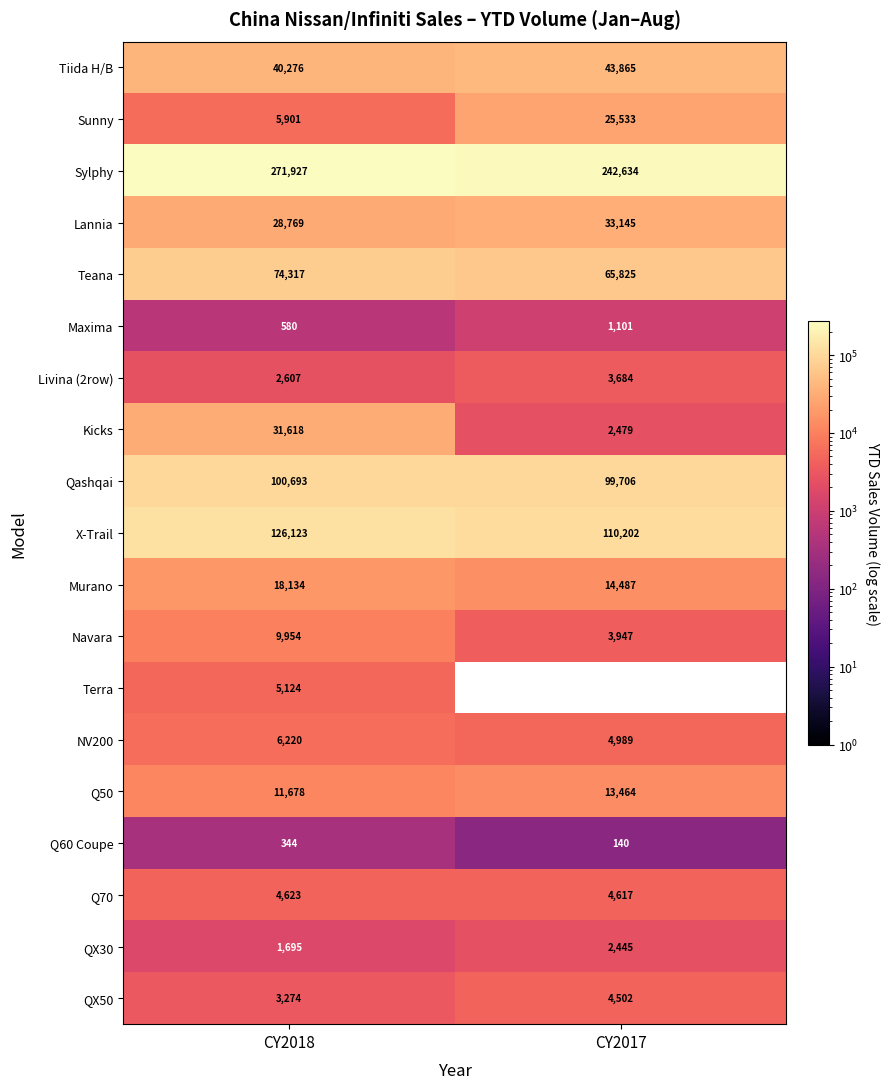

Rank the series by their maximum value, from highest to lowest.

Sylphy, X-Trail, Qashqai, Teana, Tiida H/B, Lannia, Kicks, Sunny, Murano, Q50, Navara, NV200, Terra, Q70, QX50, Livina (2row), QX30, Maxima, Q60 Coupe